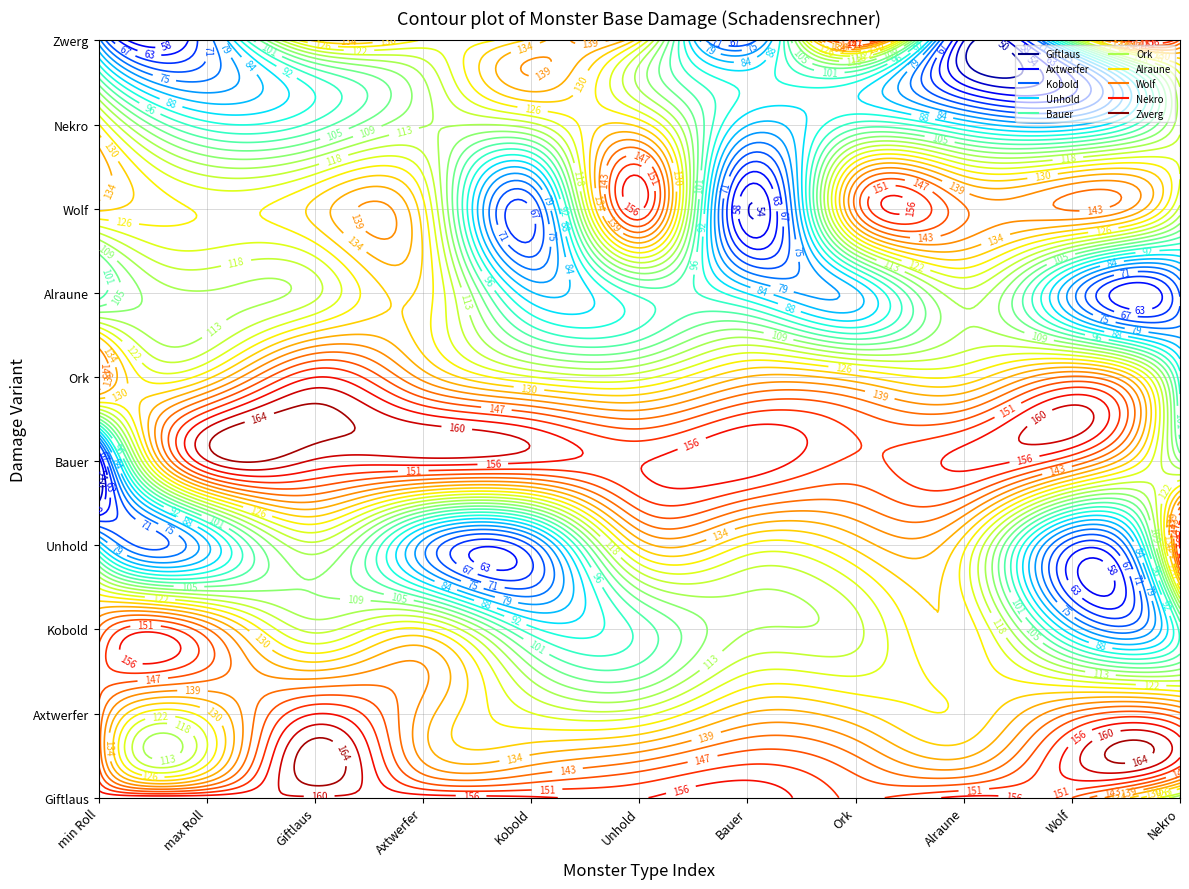

True or false: Giftlaus has a value of 108.9 at max Roll.

False